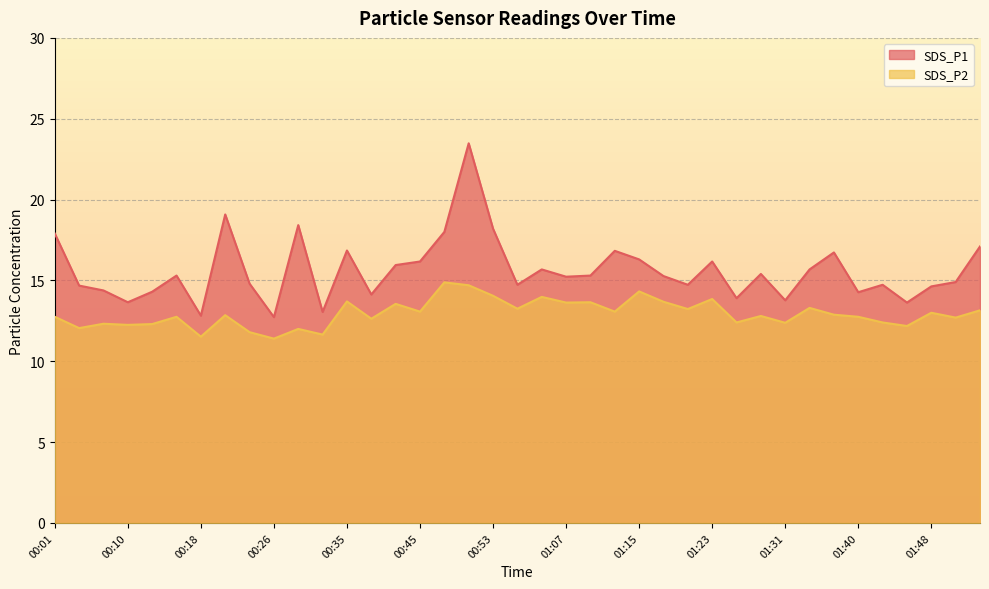

List the series in order of their overall mean, highest first.

SDS_P1, SDS_P2